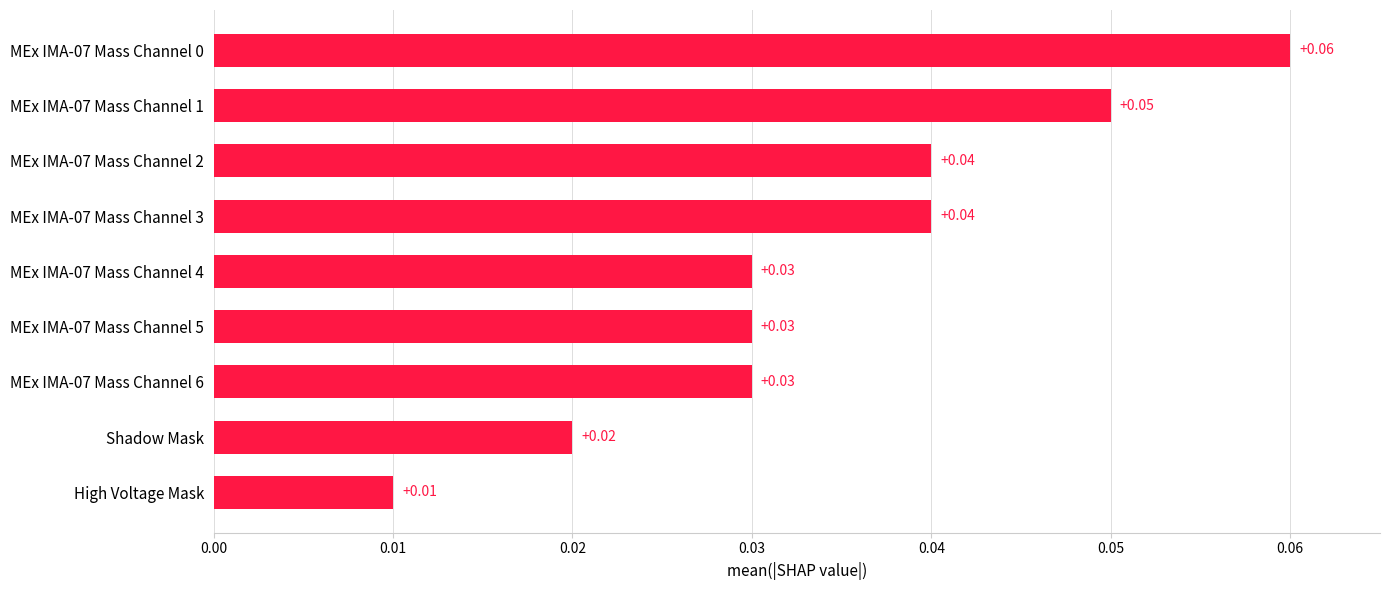

Between MEx IMA-07 Mass Channel 2 and Shadow Mask, which is larger?

MEx IMA-07 Mass Channel 2